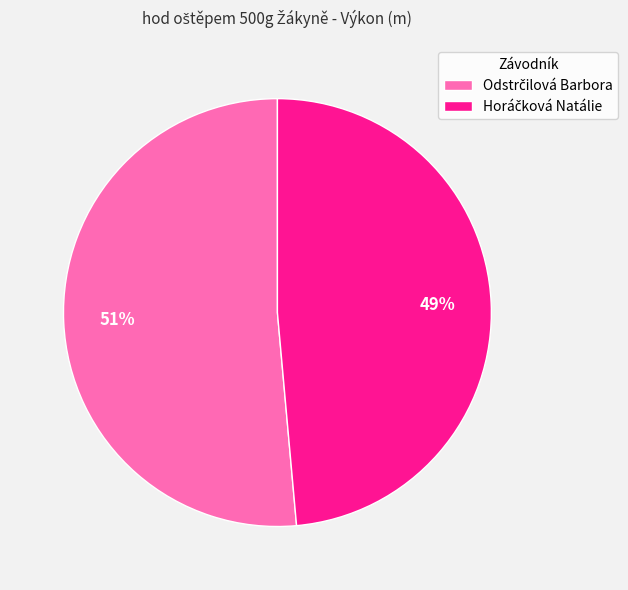

Does any single category account for the majority?

Yes